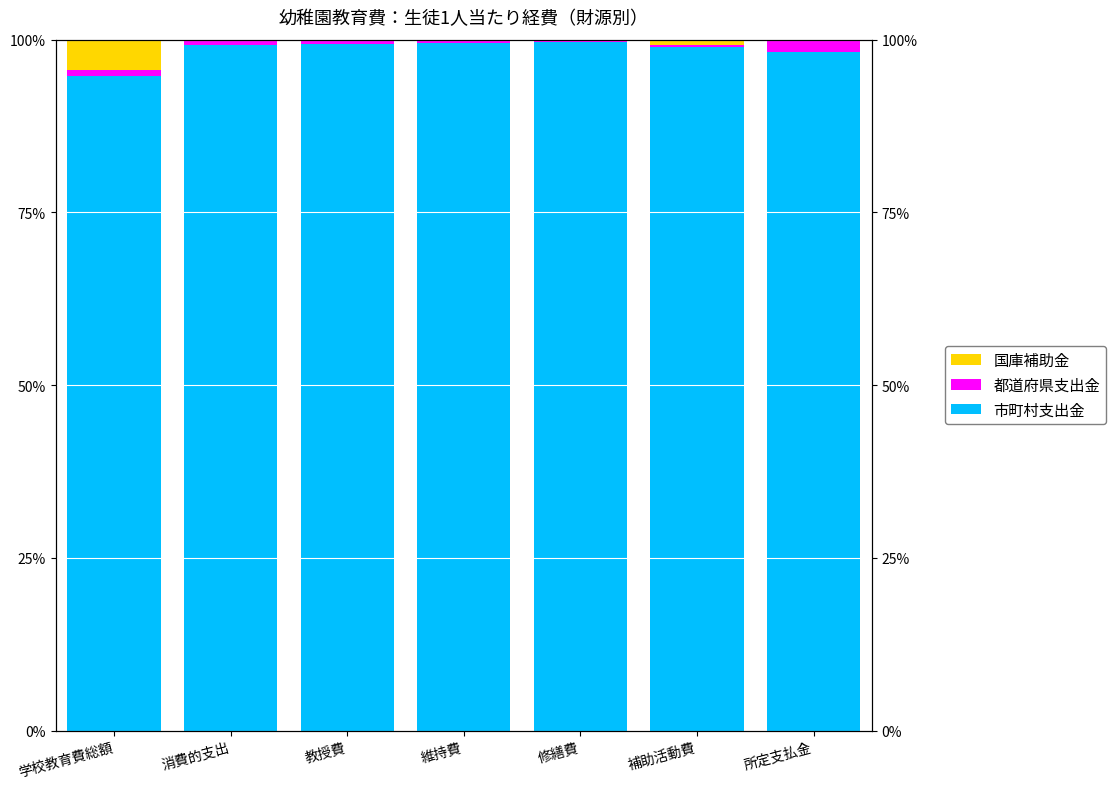

Reading left to right, extract all data points from this chart.

市町村支出金: 学校教育費総額=94.8	消費的支出=99.2	教授費=99.3	維持費=99.5	修繕費=99.6	補助活動費=98.9	所定支払金=98.3
都道府県支出金: 学校教育費総額=0.8	消費的支出=0.7	教授費=0.7	維持費=0.4	修繕費=0.4	補助活動費=0.3	所定支払金=1.7
国庫補助金: 学校教育費総額=4.4	消費的支出=0.0	教授費=0.0	維持費=0.1	修繕費=0.0	補助活動費=0.8	所定支払金=0.0